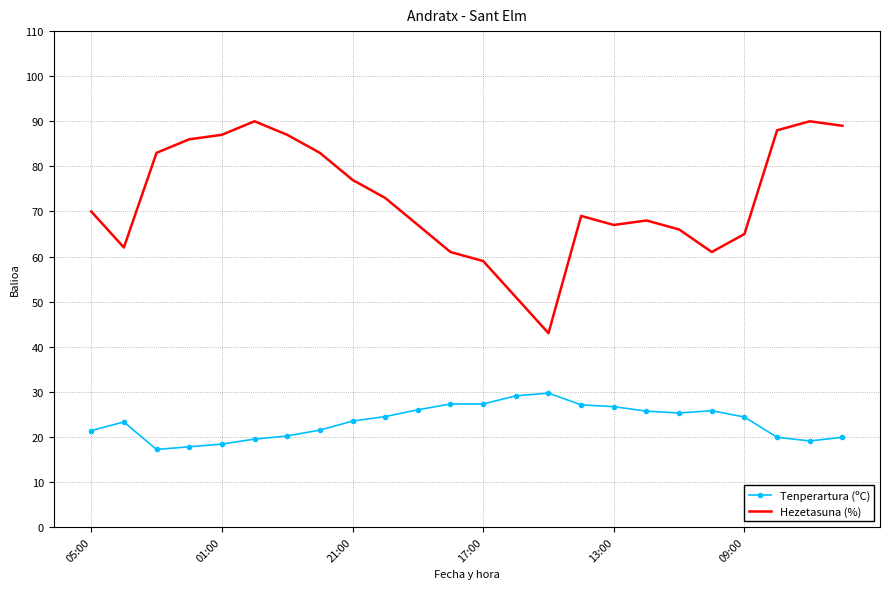

True or false: Hezetasuna (%) and Tenperartura (ºC) intersect in this chart.

False